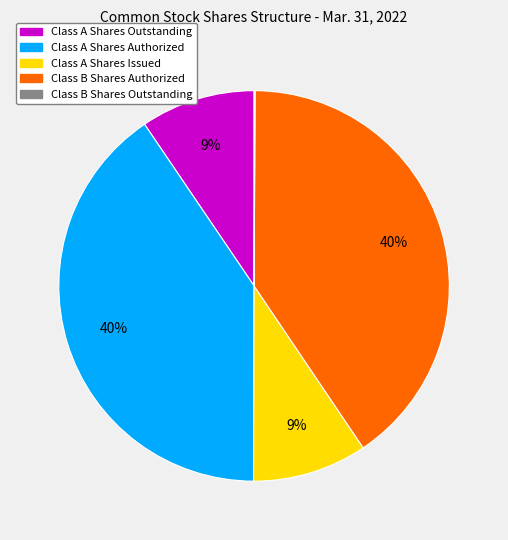

Approximately how many times larger is the value at Class B Shares Authorized compared to Class A Shares Authorized?

1.0